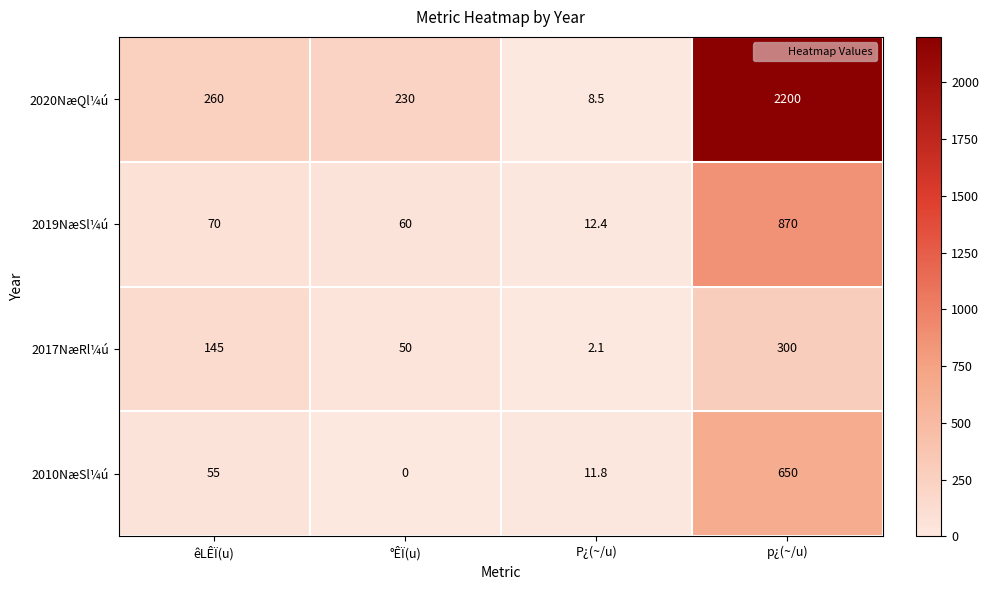

Is it true that 2020NæQl¼ú equals 2200.0 at p¿(~/u)?

True